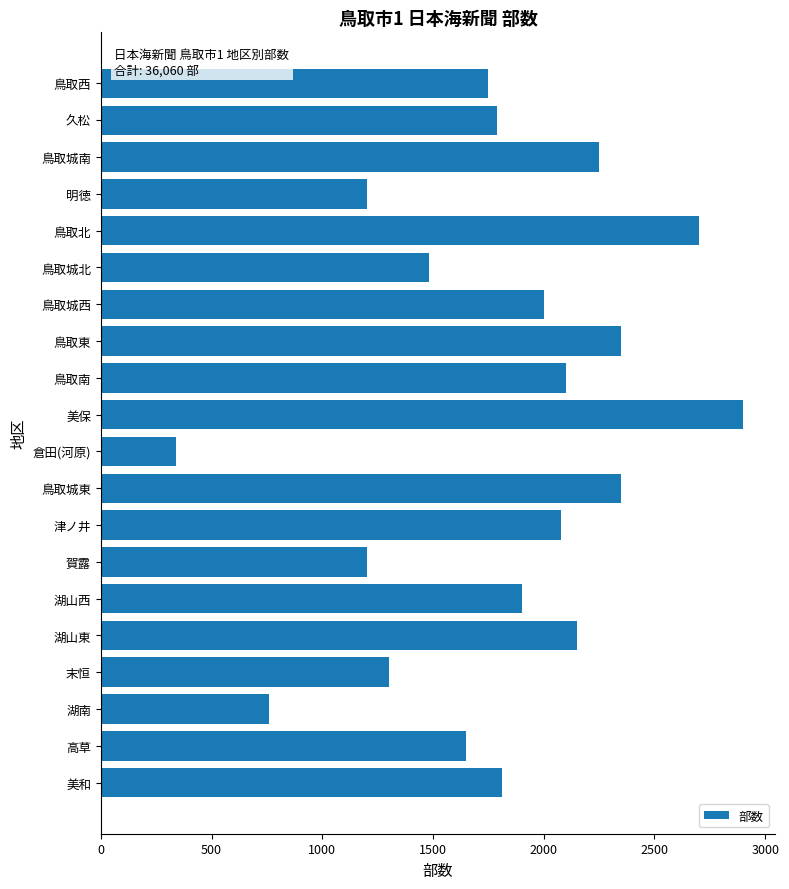

How many data points are less than 1900?

10